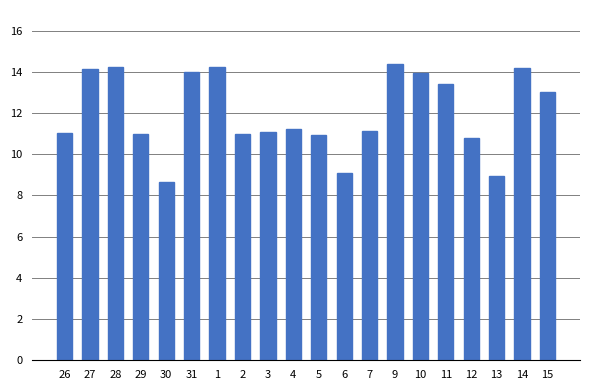

What is the minimum value shown in the chart?

8.7